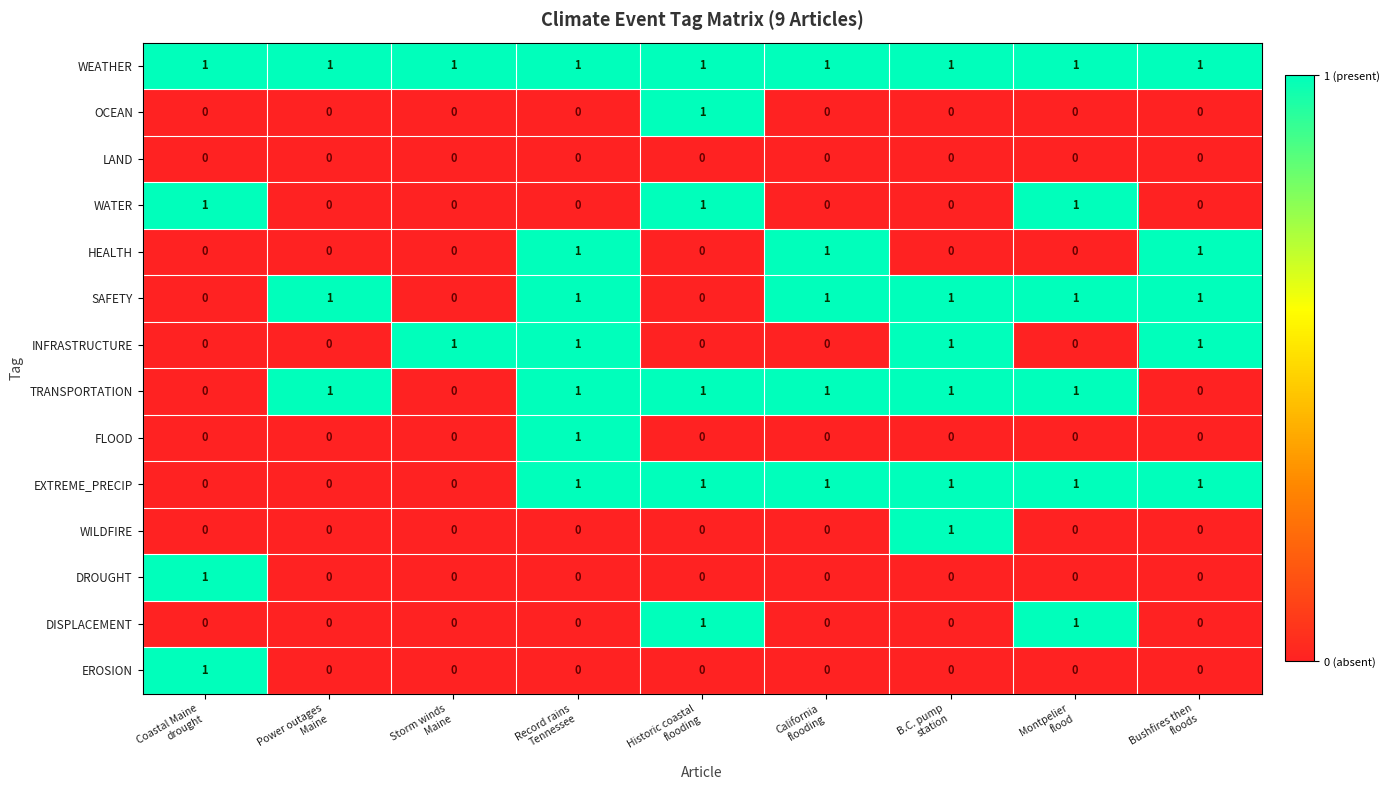

At how many categories does at least one series exceed 0?

9